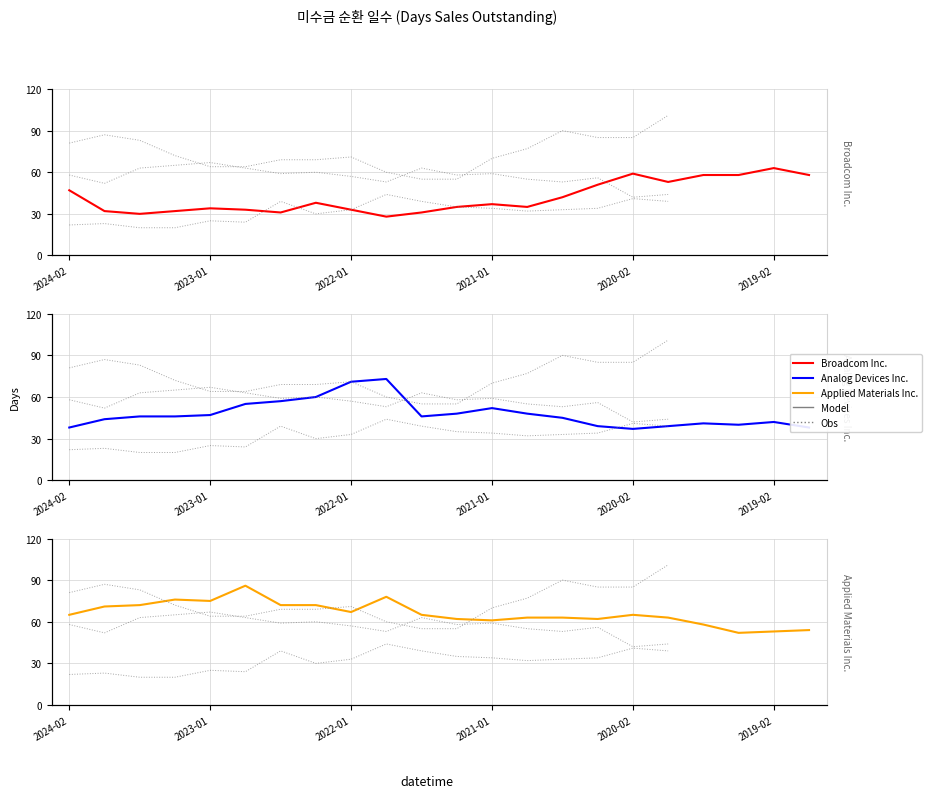

Which has a higher value, 2024-02 or 2020-02?

2020-02